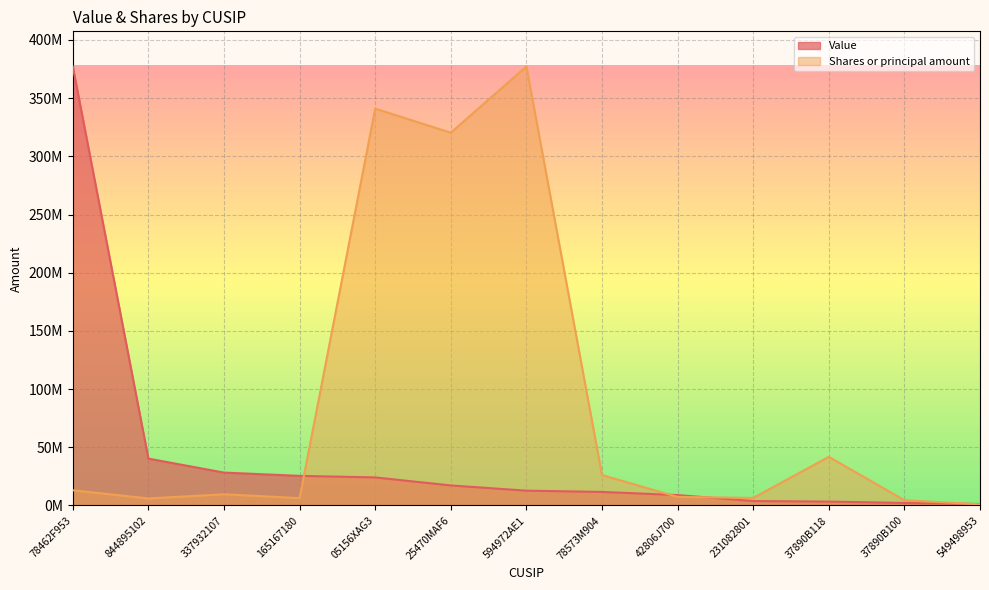

Reading left to right, extract all data points from this chart.

Value: 377250000.0	40282000.0	28276000.0	25467000.0	24126000.0	17231000.0	12733000.0	11660000.0	8950000.0	3834000.0	3359000.0	2175000.0	1287000.0
Shares or principal amount: 13074896.9	6048329.6	9630184.6	6346162.7	341019460.7	320334973.8	377250000.0	26149793.8	7387316.7	6484822.0	41821783.6	4506590.1	980617.3